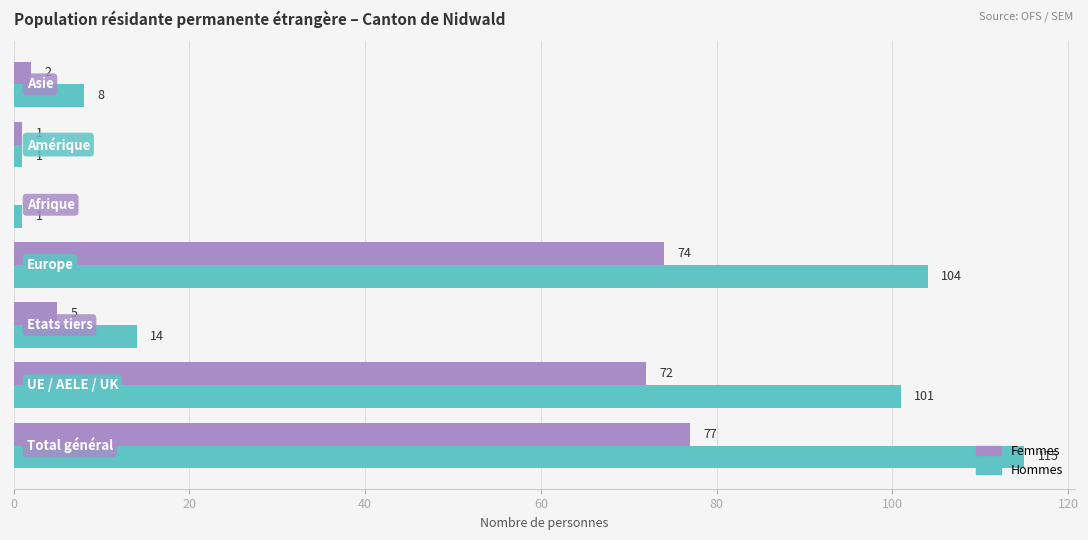

What is the sum of all Hommes values?

344